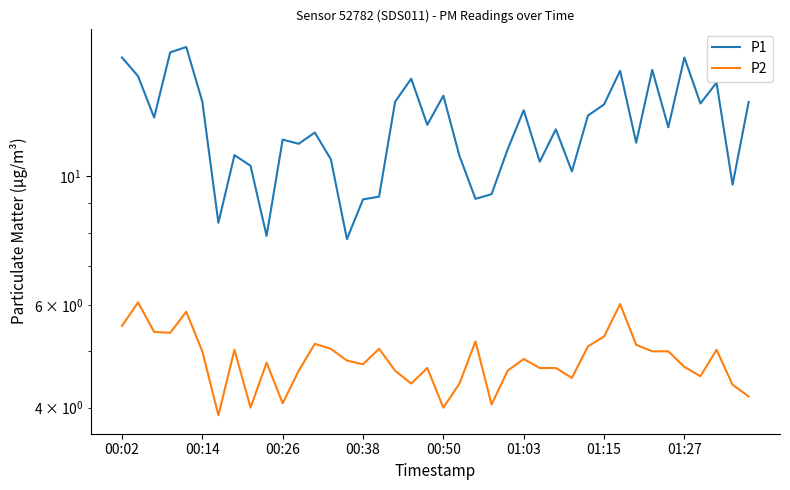

What is the difference between the maximum and minimum values in the P1 series?

8.9